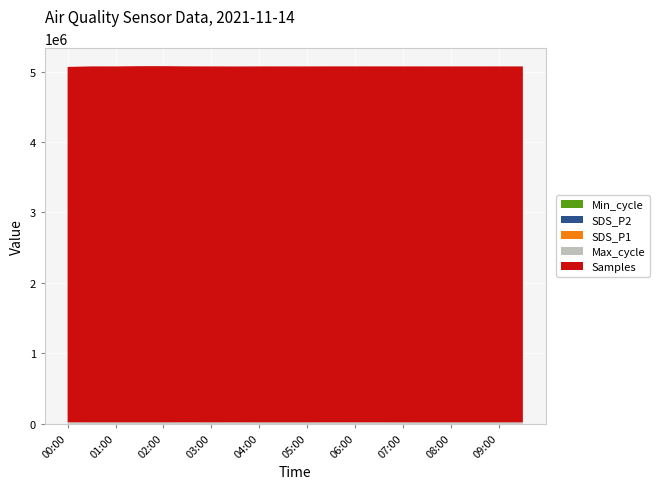

Reading right to left, list all the values displayed in this chart.

Min_cycle: 28.0	28.0	28.0	28.0	28.0	28.0	28.0	28.0	28.0	28.0	28.0	28.0	28.0	28.0	28.0	28.0	28.0	28.0	28.0	28.0
SDS_P2: 47.4	43.8	46.5	47.9	44.6	56.8	50.4	62.2	69.0	51.0	57.0	51.0	48.0	49.2	47.5	45.9	48.1	51.0	50.9	58.8
SDS_P1: 77.5	73.0	80.7	83.2	77.2	96.1	86.9	108.2	127.5	86.0	101.5	88.3	85.1	87.2	76.9	74.3	81.2	86.0	83.6	102.7
Max_cycle: 20033.0	20048.0	20025.0	20096.0	20033.0	20100.0	20366.0	20449.0	20538.0	20036.0	20032.0	20025.0	20398.0	20033.0	20499.0	20071.0	20048.0	20036.0	20021.0	20377.0
Samples: 5052321.0	5052509.0	5052429.0	5052384.0	5052384.0	5052503.0	5052378.0	5052480.0	5052404.0	5052249.0	5052390.0	5052495.0	5051263.0	5052459.0	5052593.0	5056031.0	5055825.0	5052249.0	5052742.0	5045083.0